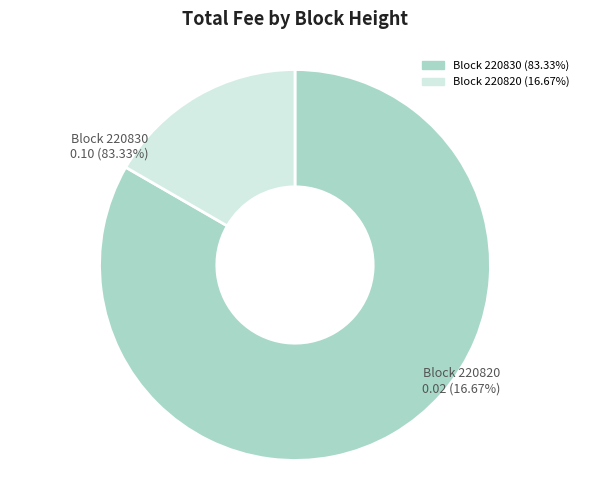

To the nearest percent, what is the combined percentage of 220820 and 220830?

100%